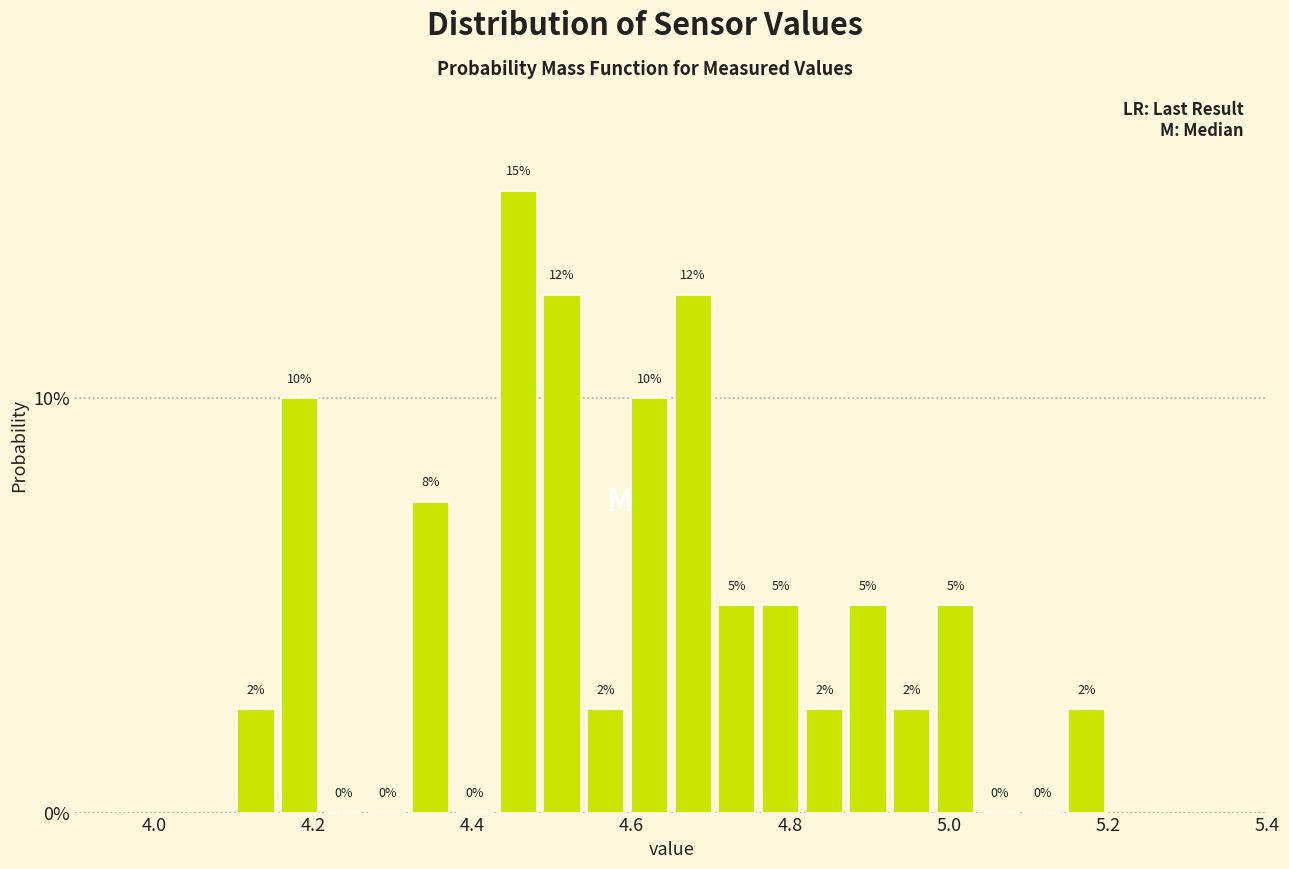

Read against the x-axis, roughly where is the centre of the tallest bar?

4.46